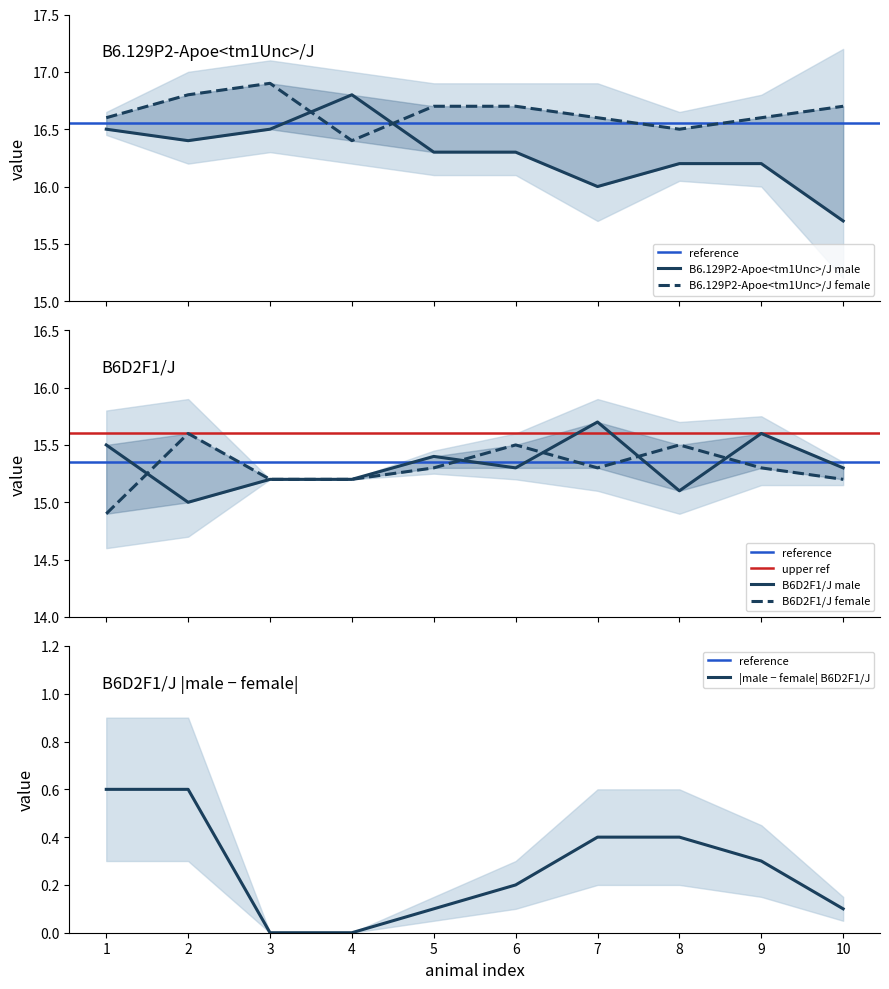

The |male − female| B6D2F1/J series shows 0.6 at 1. True or false?

True